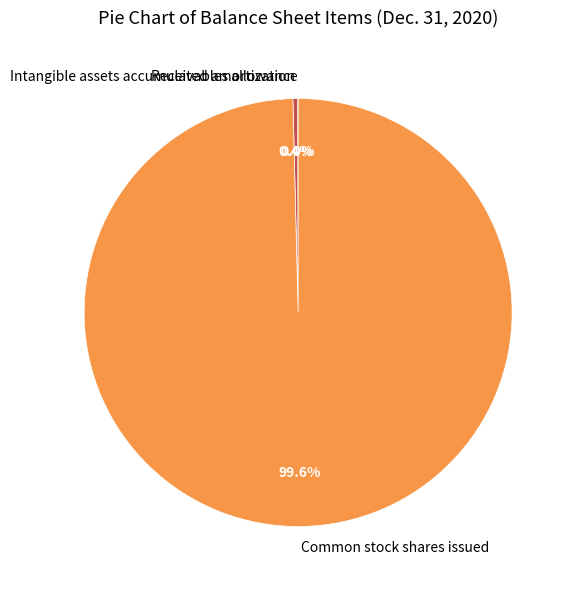

Does Intangible assets accumulated amortization account for over 50% of the chart?

No